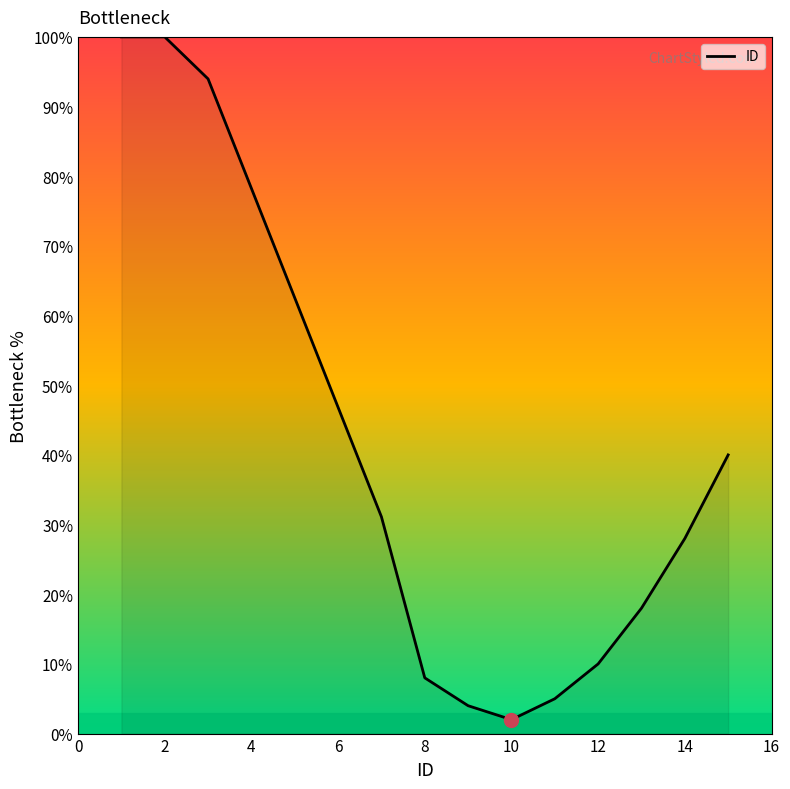

What is the maximum value shown in the chart?

100.0